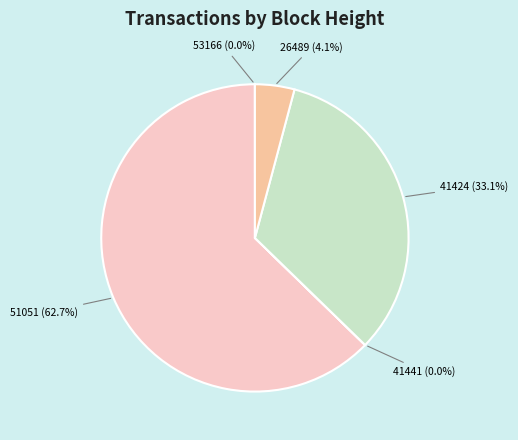

Combined, do 41424 (33.1%) and 26489 (4.1%) account for over 50%?

No